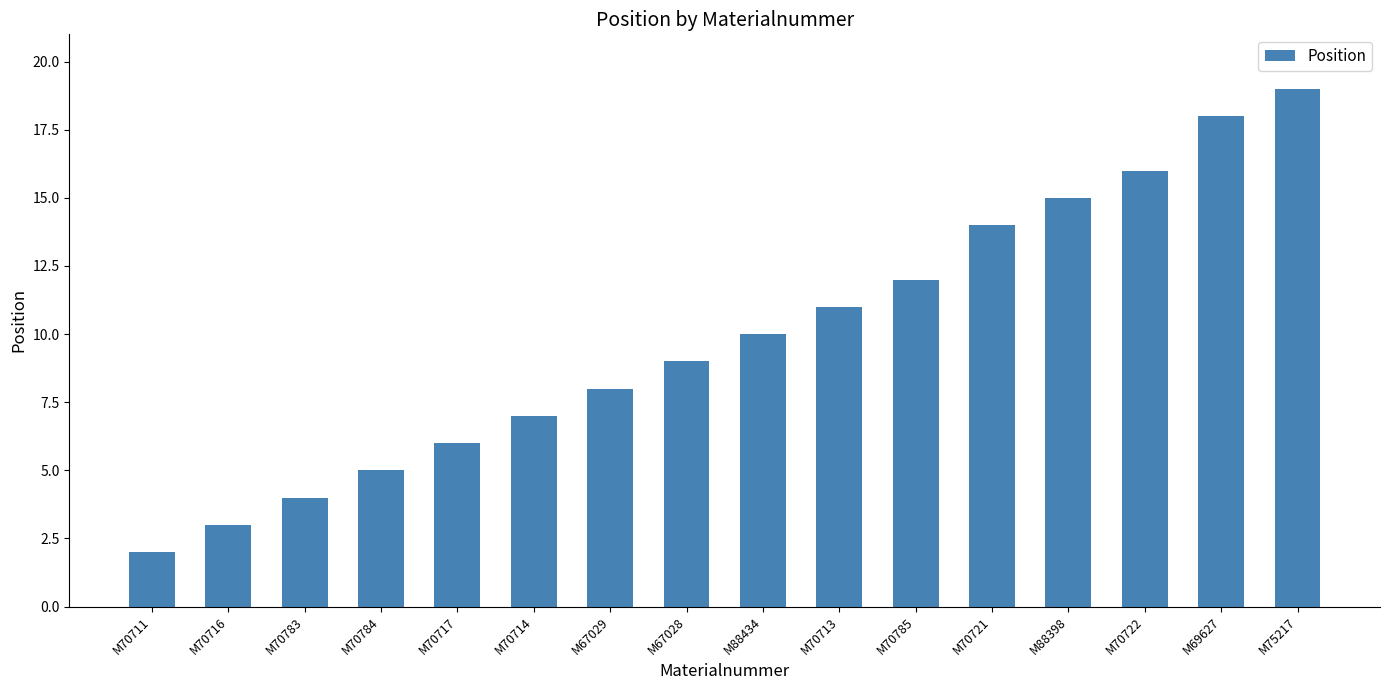

What is the average value?

10